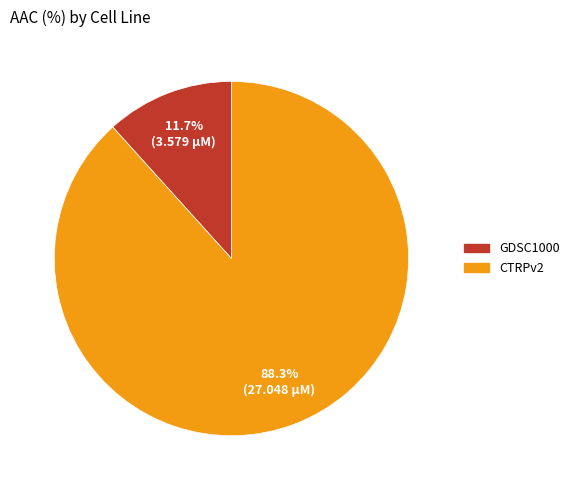

Between GDSC1000 and CTRPv2, which is larger?

CTRPv2